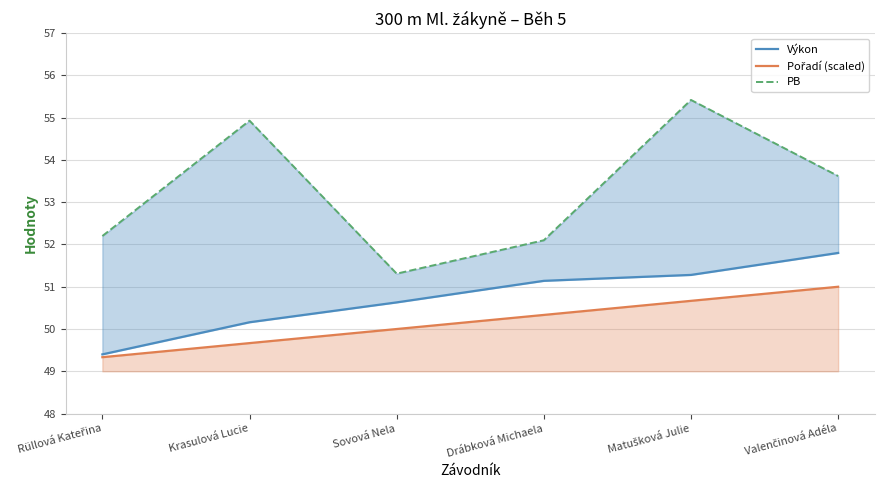

Between Sovová Nela and Drábková Michaela, which series saw the biggest shift?

PB